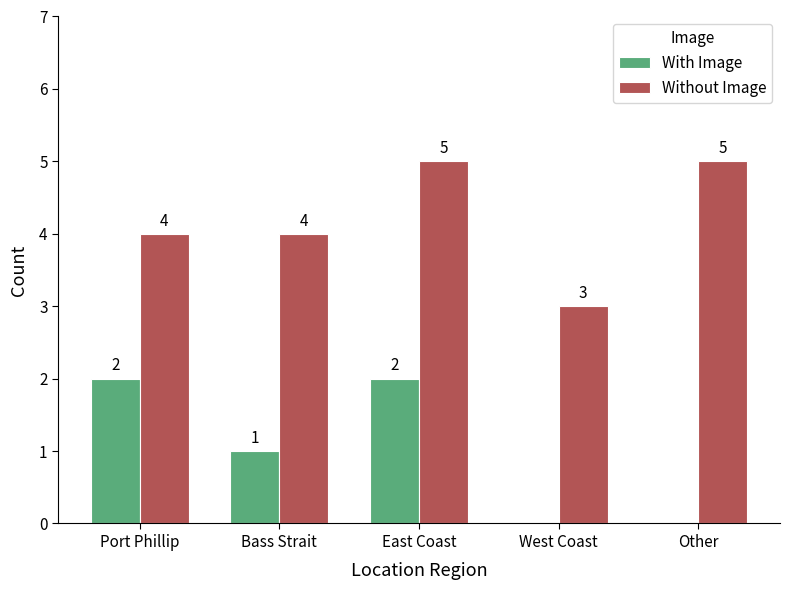

What is the sum of the Without Image values at Bass Strait and West Coast?

7